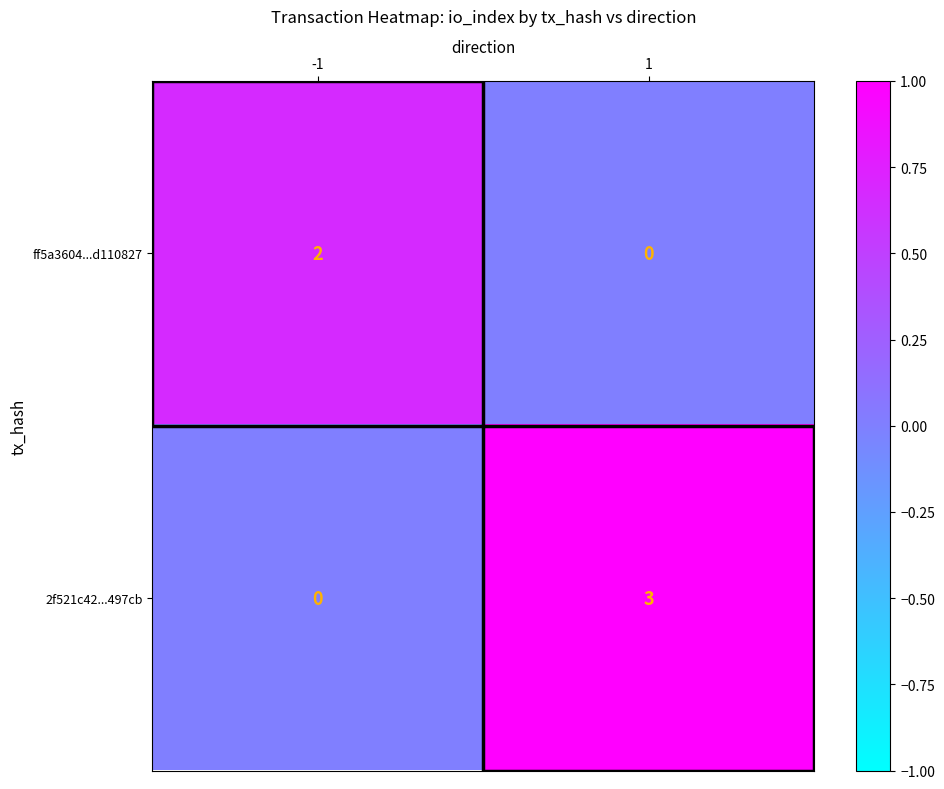

What is the spread (max minus min) of values at 1?

3